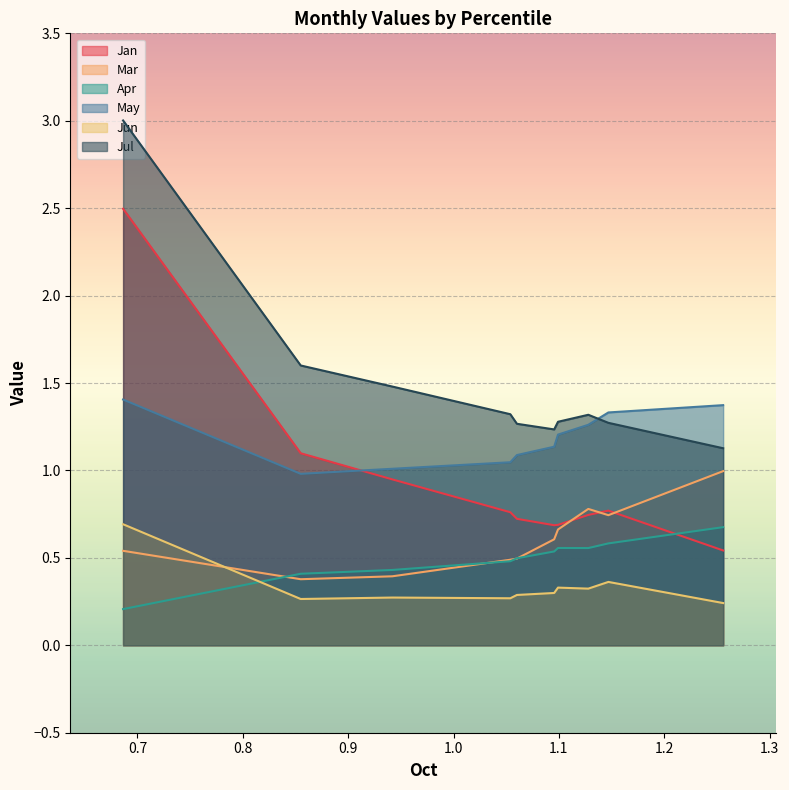

True or false: Jul has more than 2 points higher than both neighbors.

False